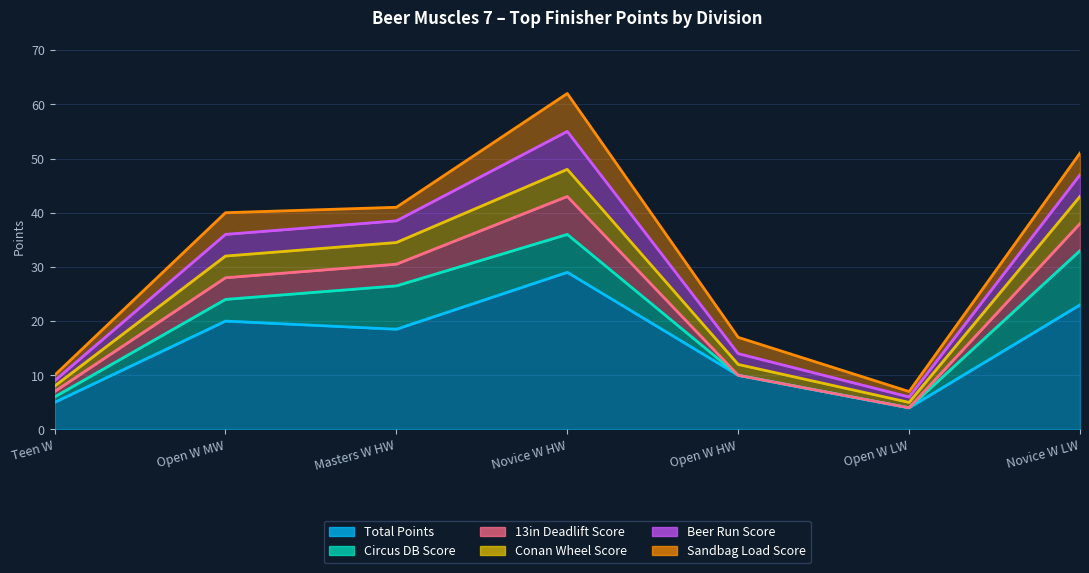

Which series has the largest total across all categories?

Total Points